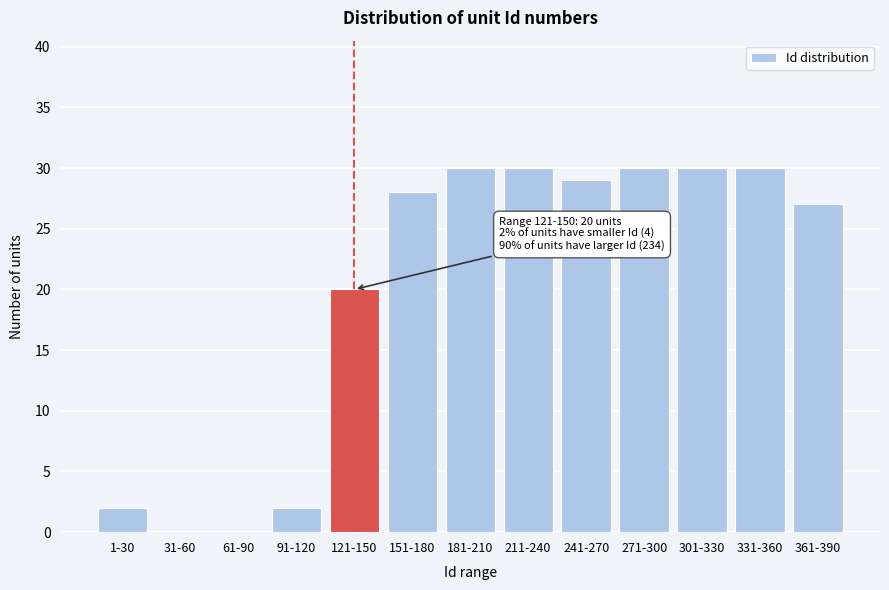

Reading right to left, what are all the values shown in this chart?

361-390=27	331-360=30	301-330=30	271-300=30	241-270=29	211-240=30	181-210=30	151-180=28	121-150=20	91-120=2	61-90=0	31-60=0	1-30=2